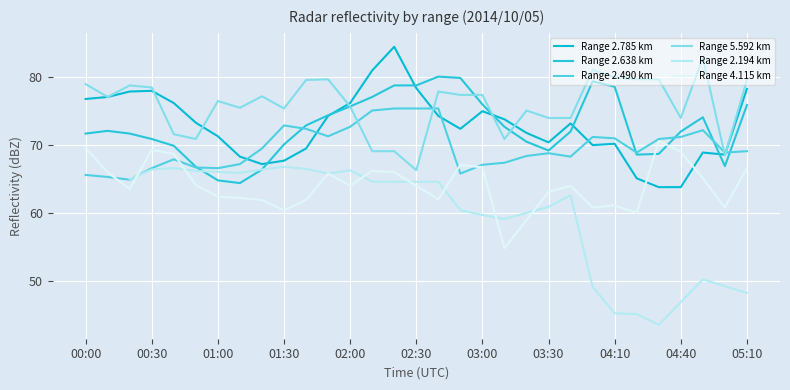

What position from the right is 00:20?

29